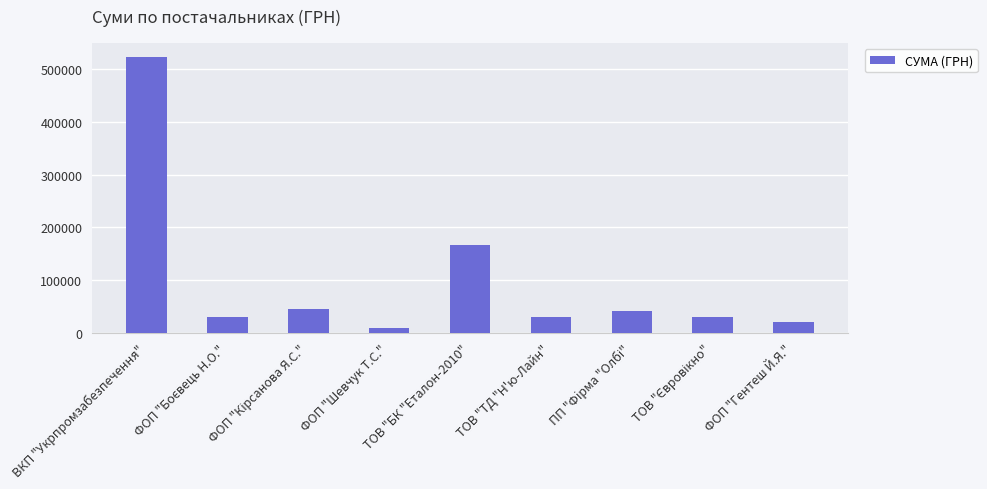

Which has a higher value, ФОП "Шевчук Т.С." or ТОВ "ТД "Н'ю-Лайн"?

ТОВ "ТД "Н'ю-Лайн"